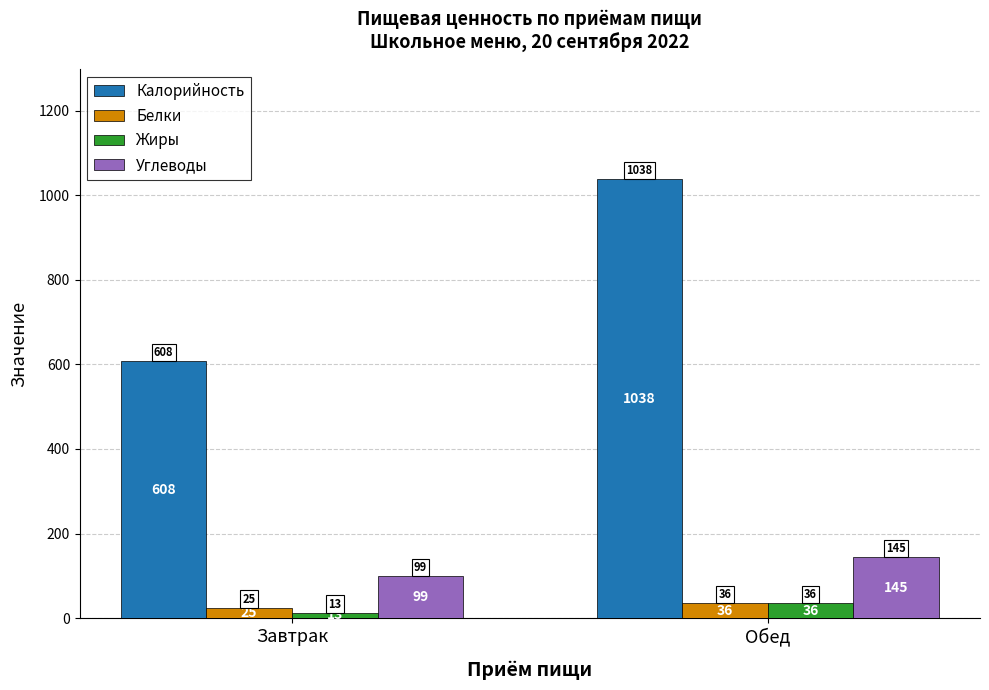

What is the difference between the Углеводы values at Обед and Завтрак?

46